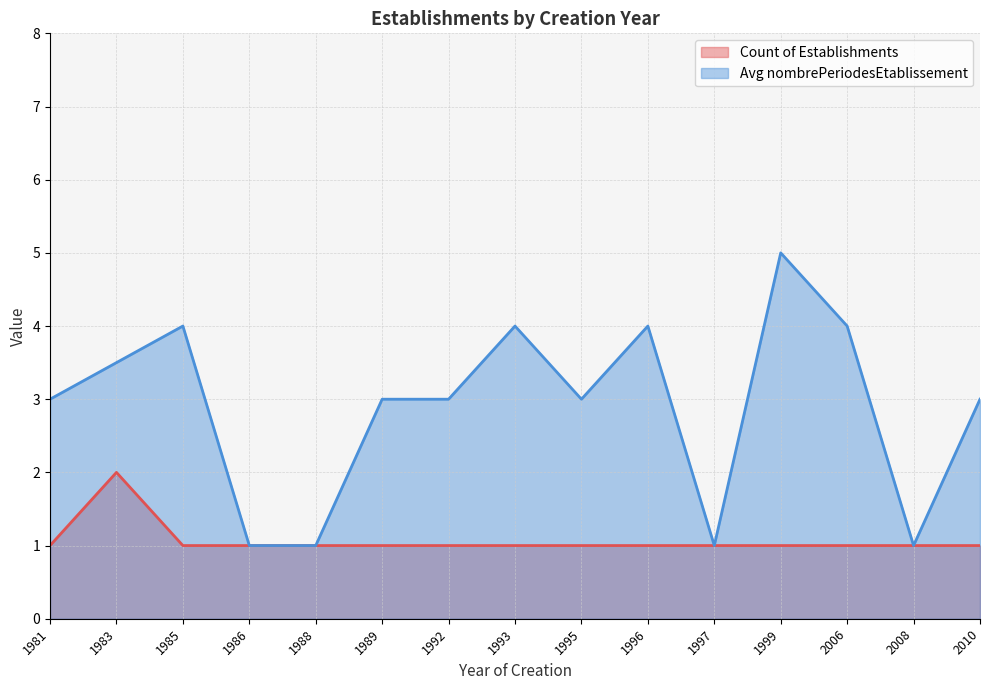

How many distinct data groups are displayed?

2